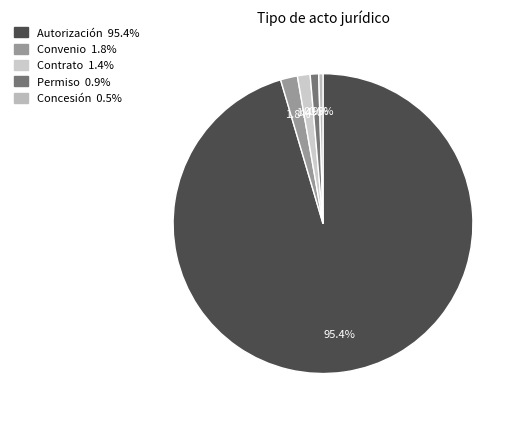

Does Concesión represent more than half of the total?

No